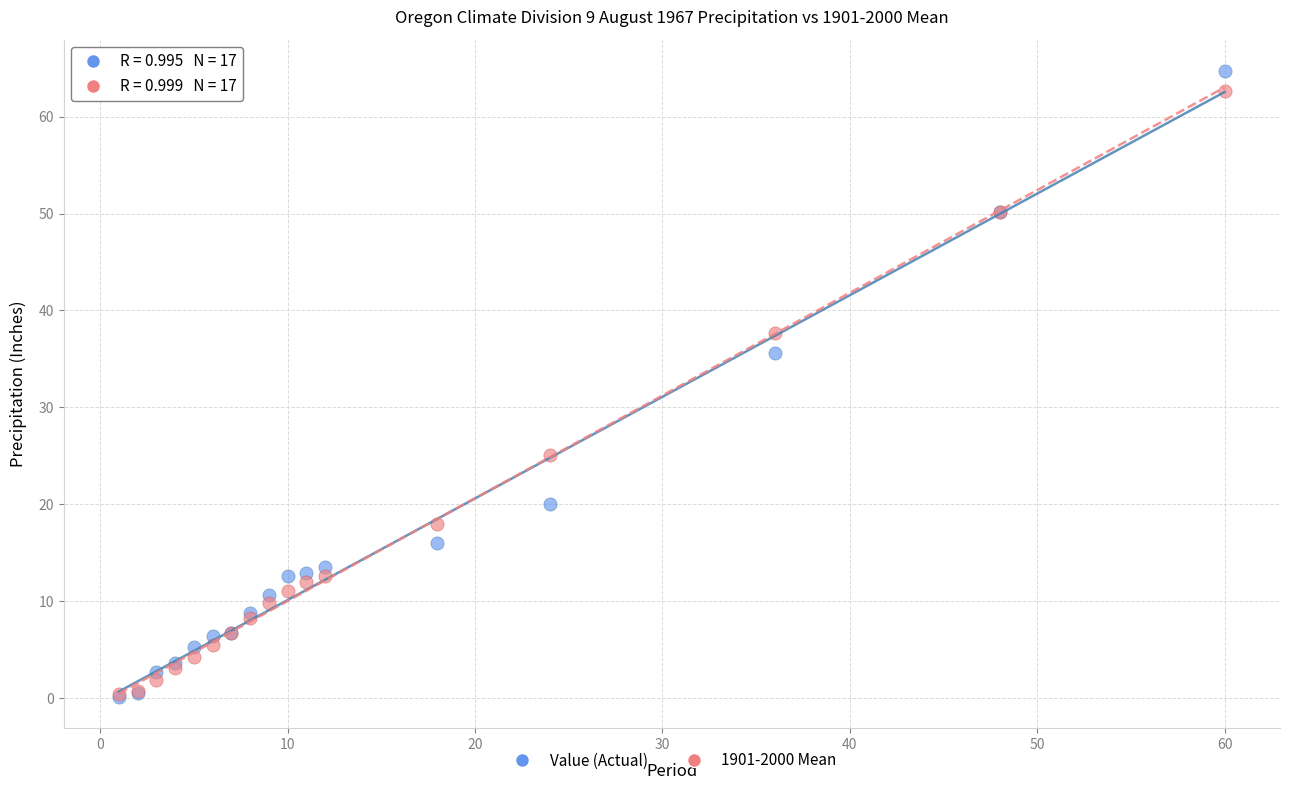

In the Value (Actual) series, what Y value is closest to 32?

35.6